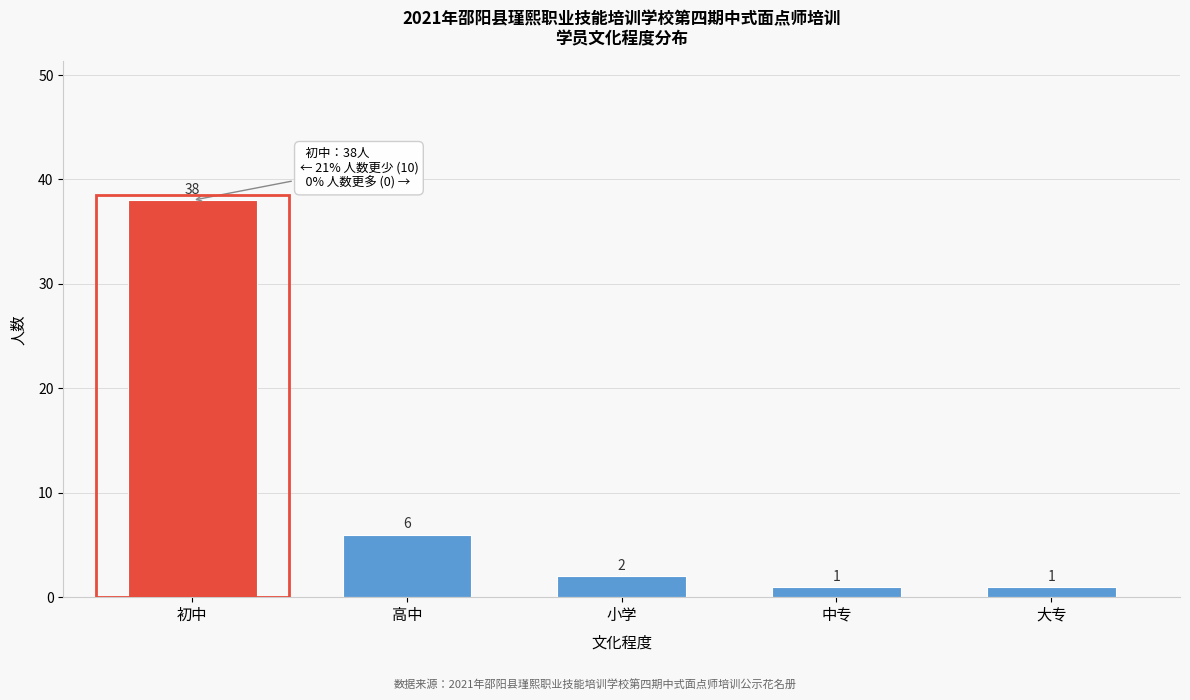

Reading left to right, what are all the values shown in this chart?

38	6	2	1	1